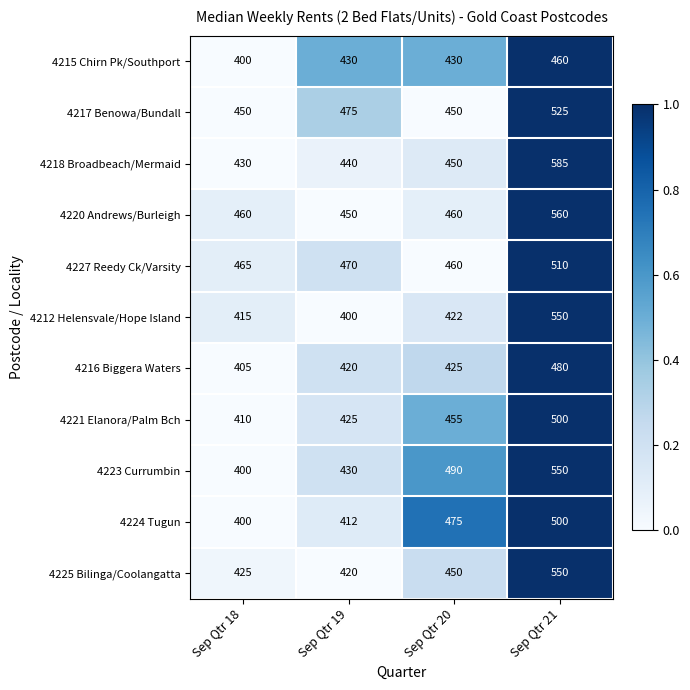

Rank the categories by 4212 Helensvale/Hope Island value from highest to lowest.

Sep Qtr 21, Sep Qtr 20, Sep Qtr 18, Sep Qtr 19